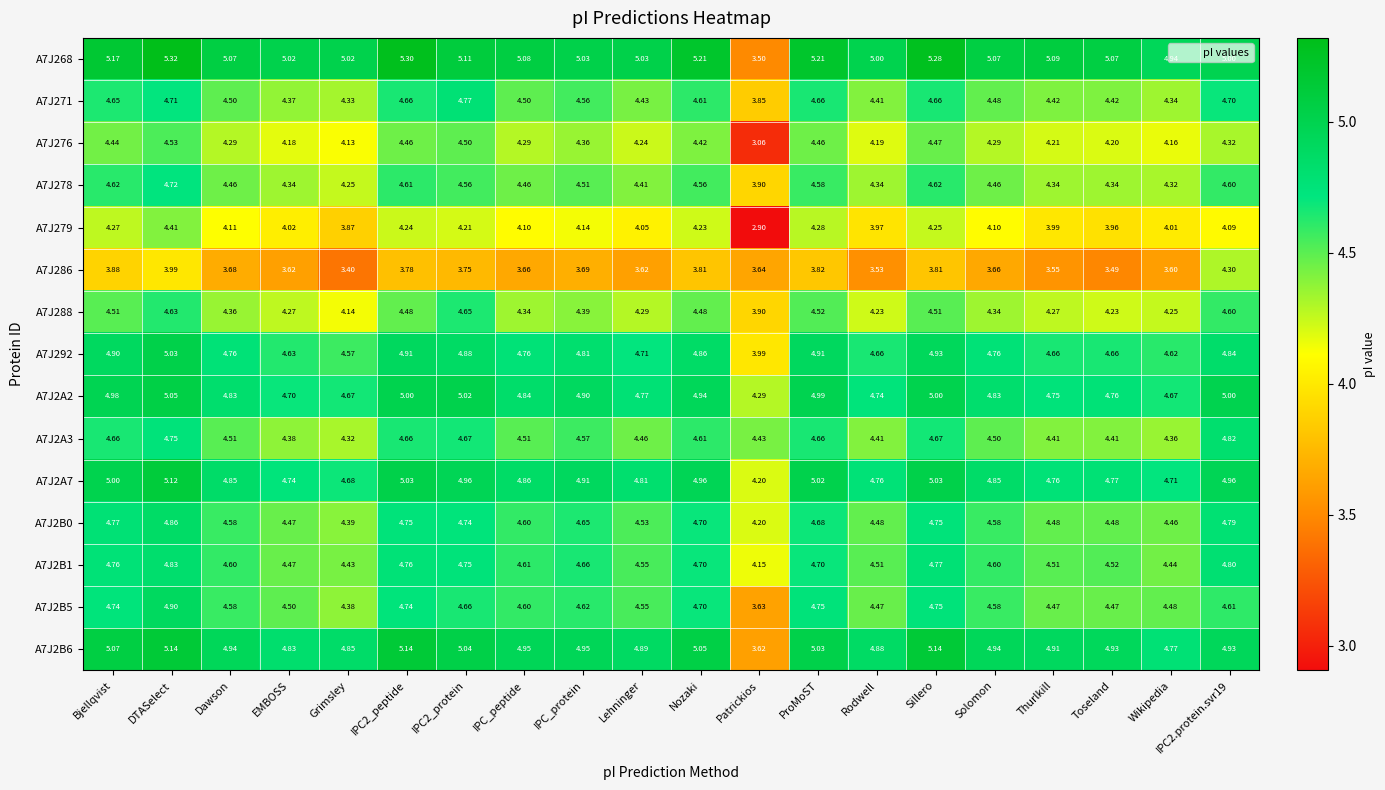

Is the value of A7J286 at Dawson greater than the value of A7J2B6 at Patrickios?

Yes